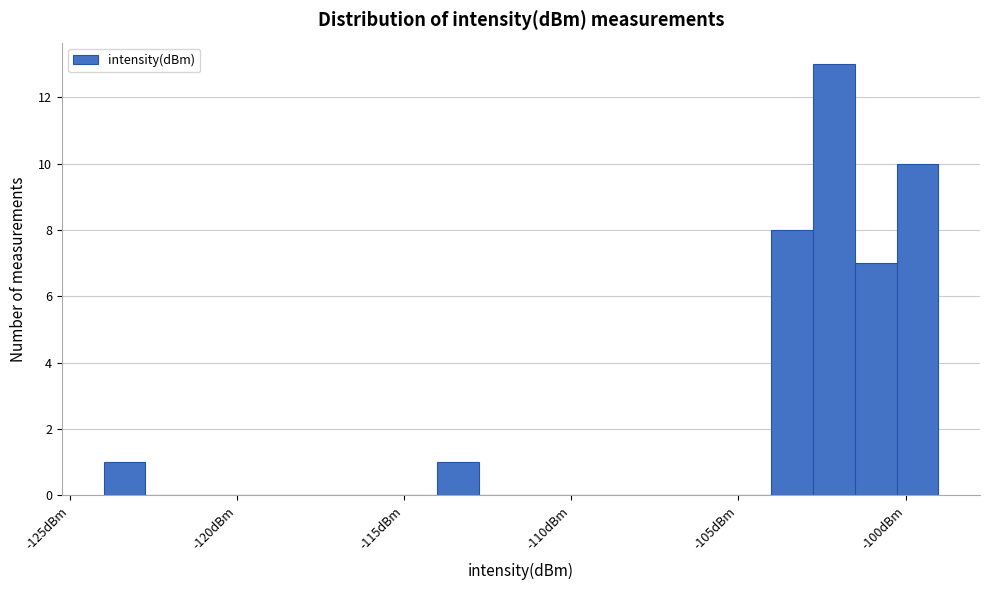

Around what value on the x-axis is the tallest bar? Give the approximate position of its centre, as read against the axis.

-102.0